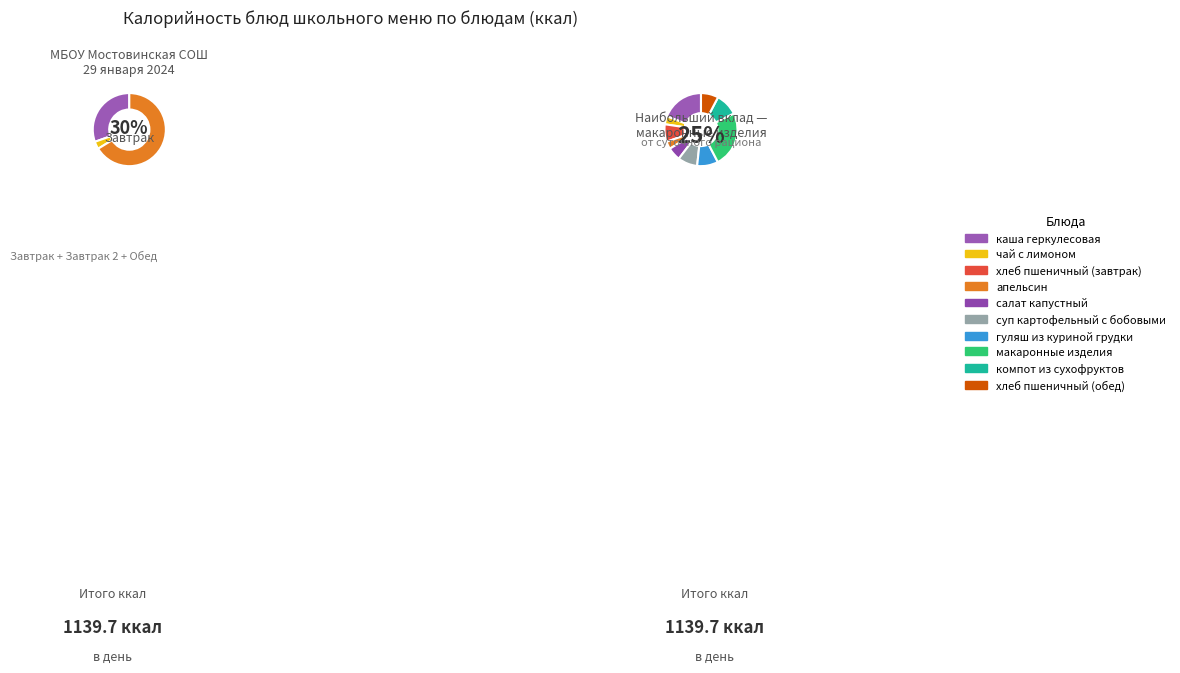

To the nearest percent, what percentage of the pie is макаронные изделия?

25%